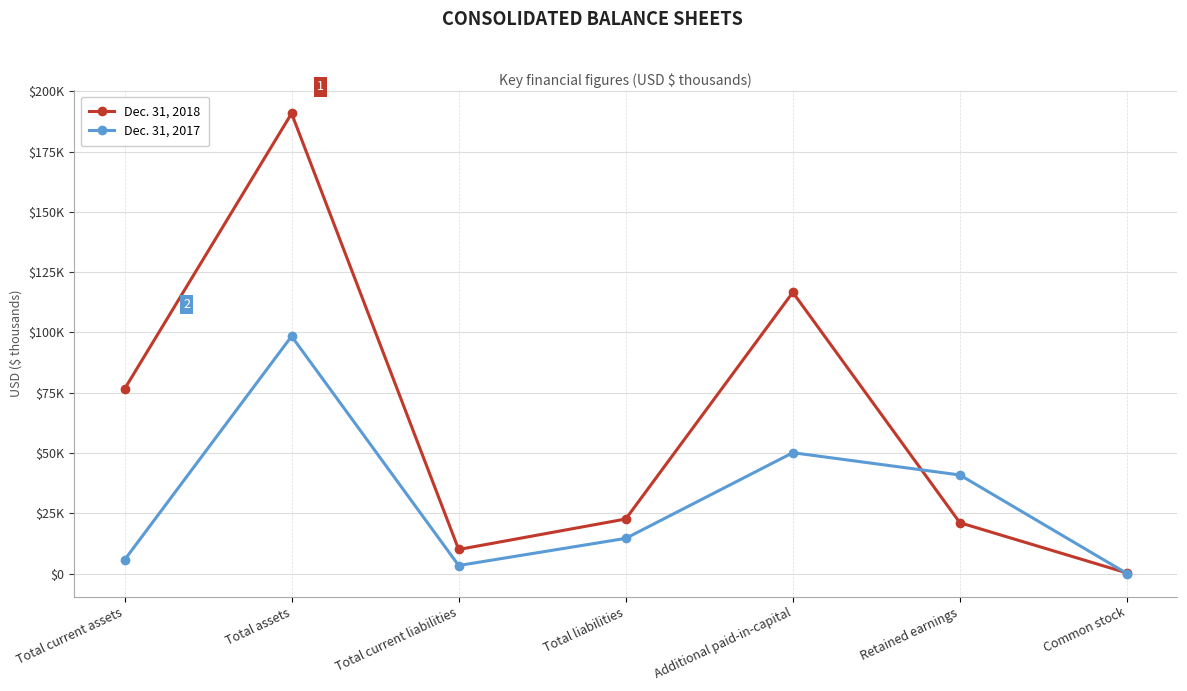

Is this an area chart (filled region under the line)?

No